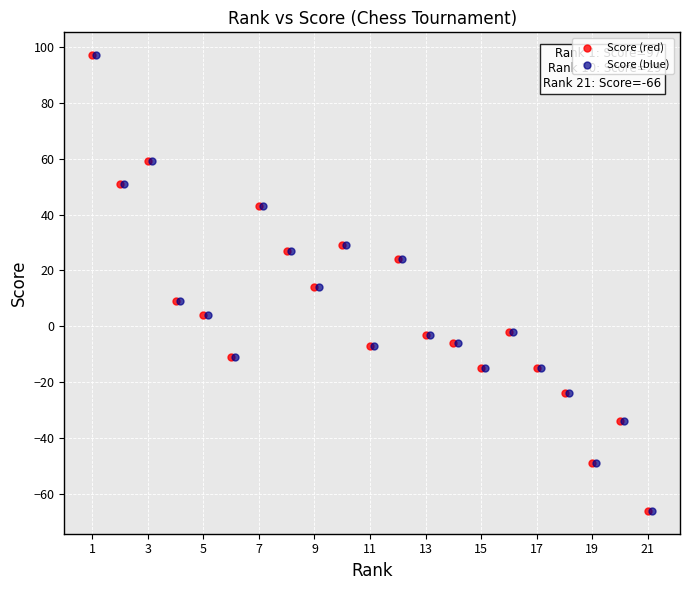

What are all the series names shown in the legend?

Score (red), Score (blue)